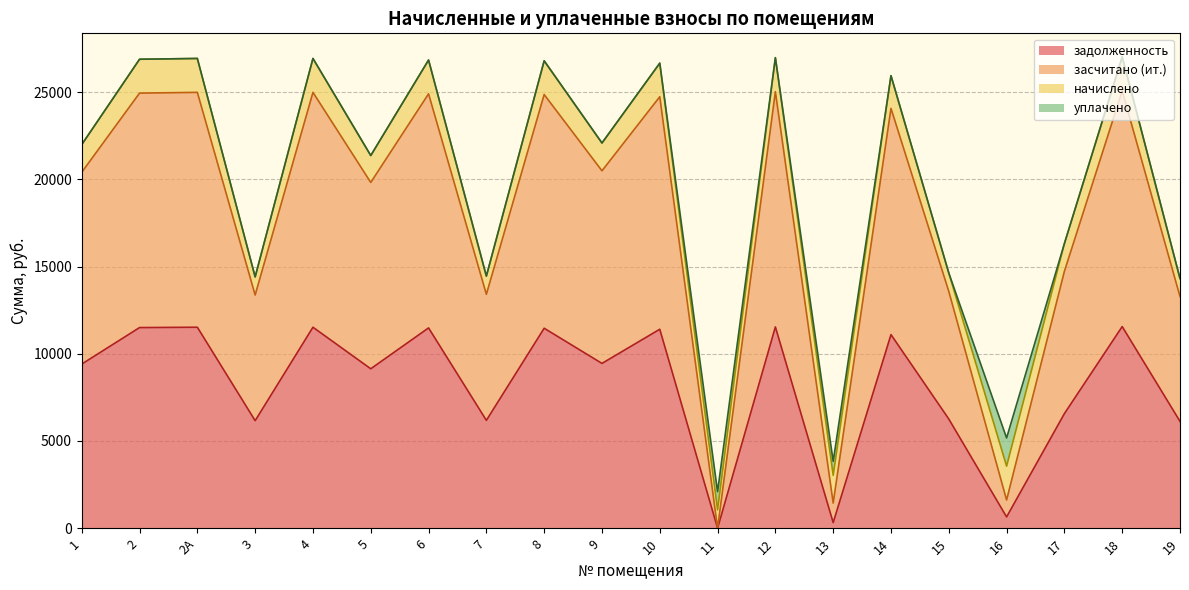

Does the chart have visible grid lines?

Yes